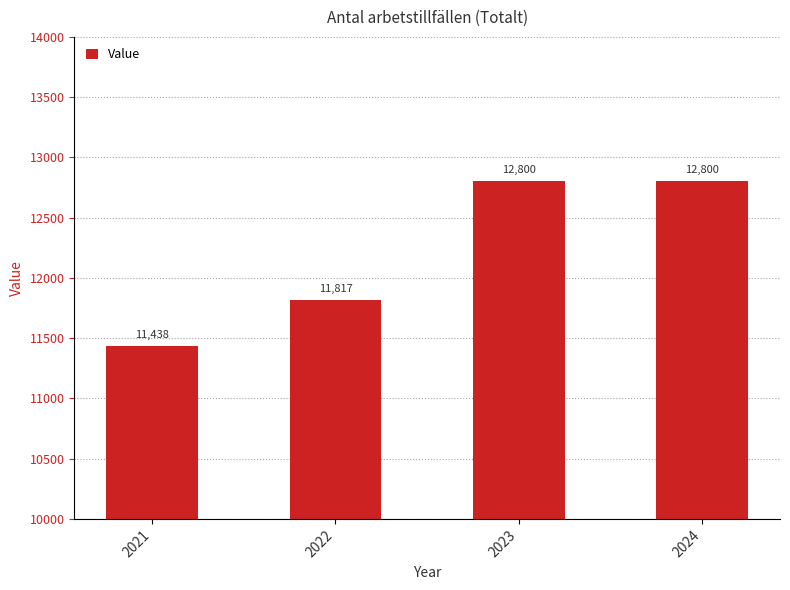

Reading right to left, extract all data points from this chart.

2024=12800	2023=12800	2022=11817	2021=11438